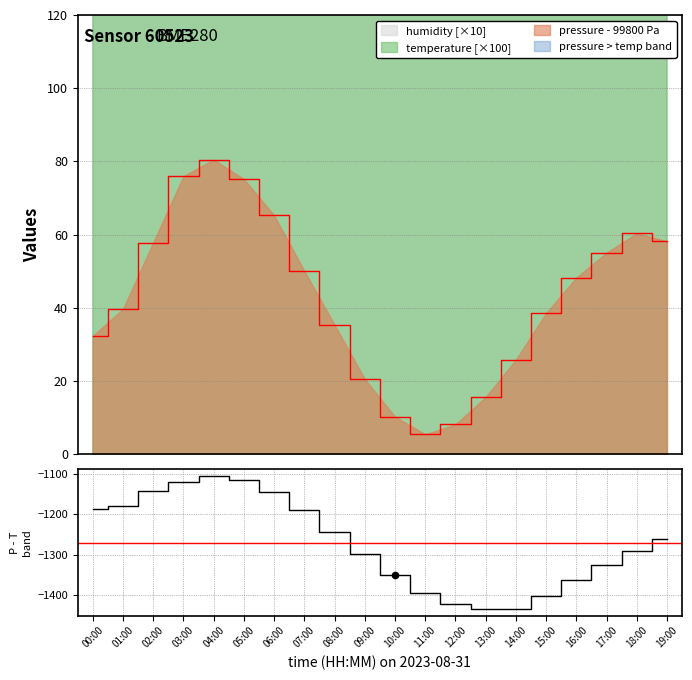

Between 07:00 and 16:00, which is larger?

07:00